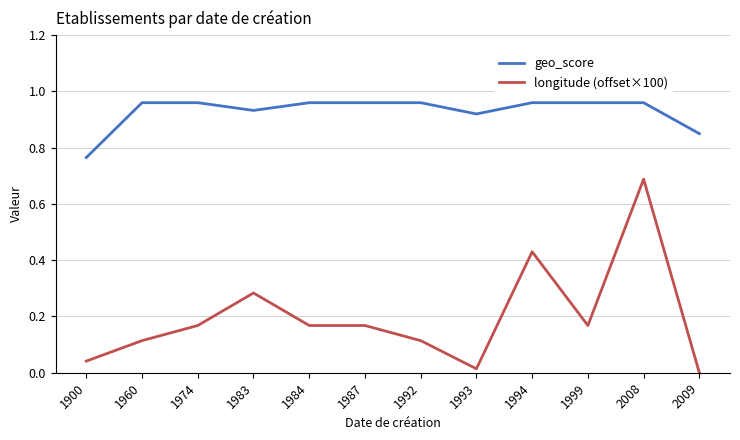

How many positive values does the longitude (offset×100) series have?

11